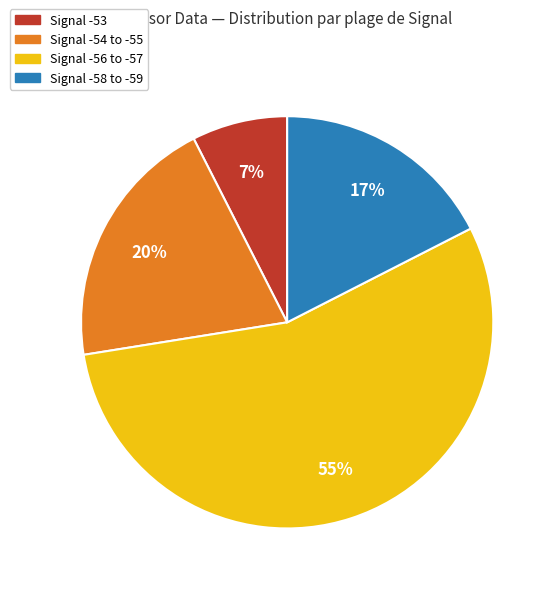

The Signal -53 slice represents 7% of the pie. True or false?

True